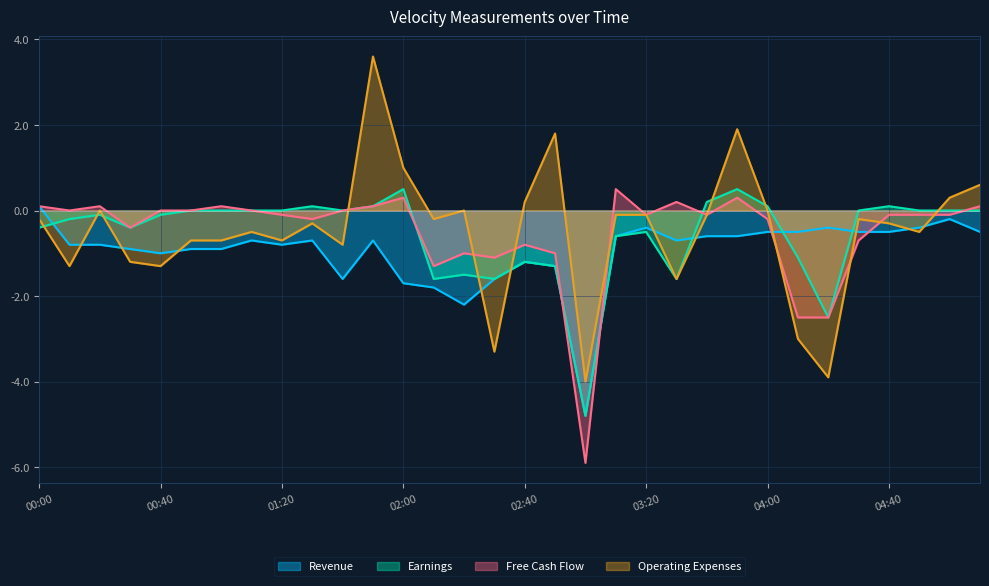

Which series has the widest spread of values?

Operating Expenses